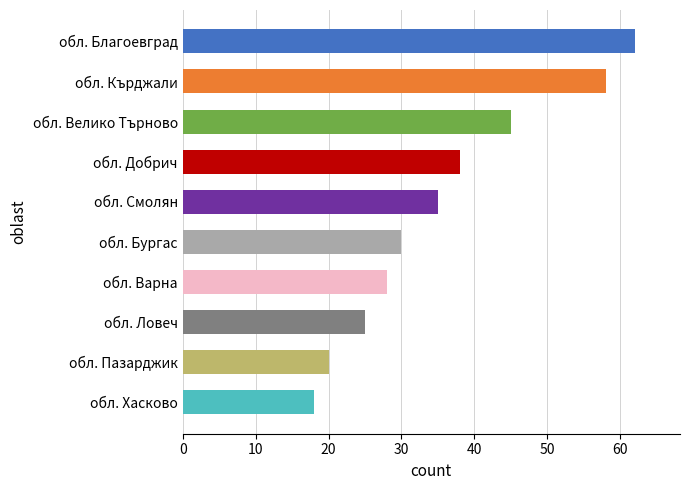

Rank the categories by value from highest to lowest.

обл. Благоевград, обл. Кърджали, обл. Велико Търново, обл. Добрич, обл. Смолян, обл. Бургас, обл. Варна, обл. Ловеч, обл. Пазарджик, обл. Хасково